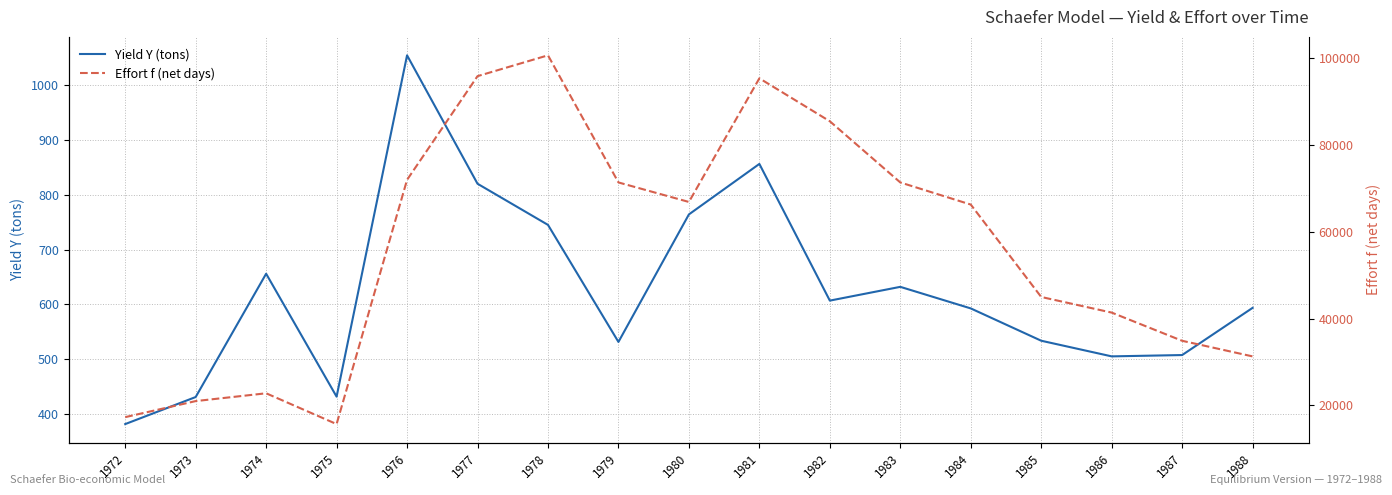

What is the difference between the highest and lowest values at 1974?

22144.0